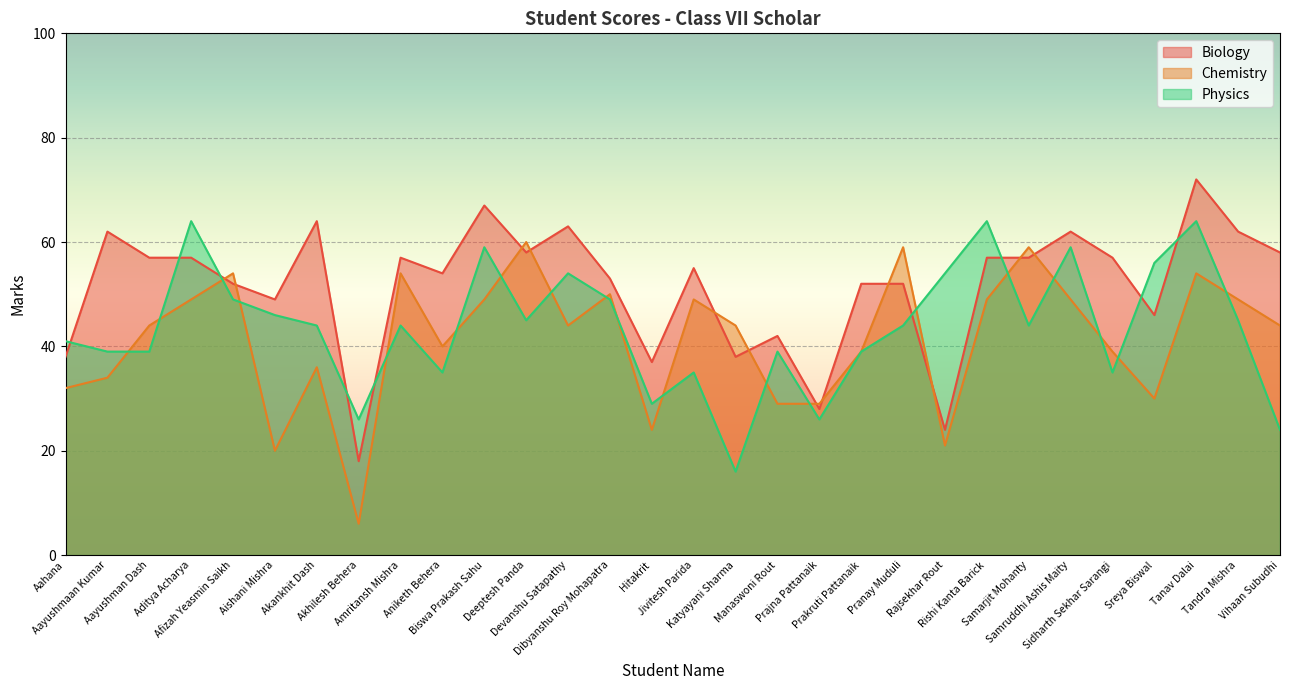

True or false: Physics and Chemistry cross at least once.

True